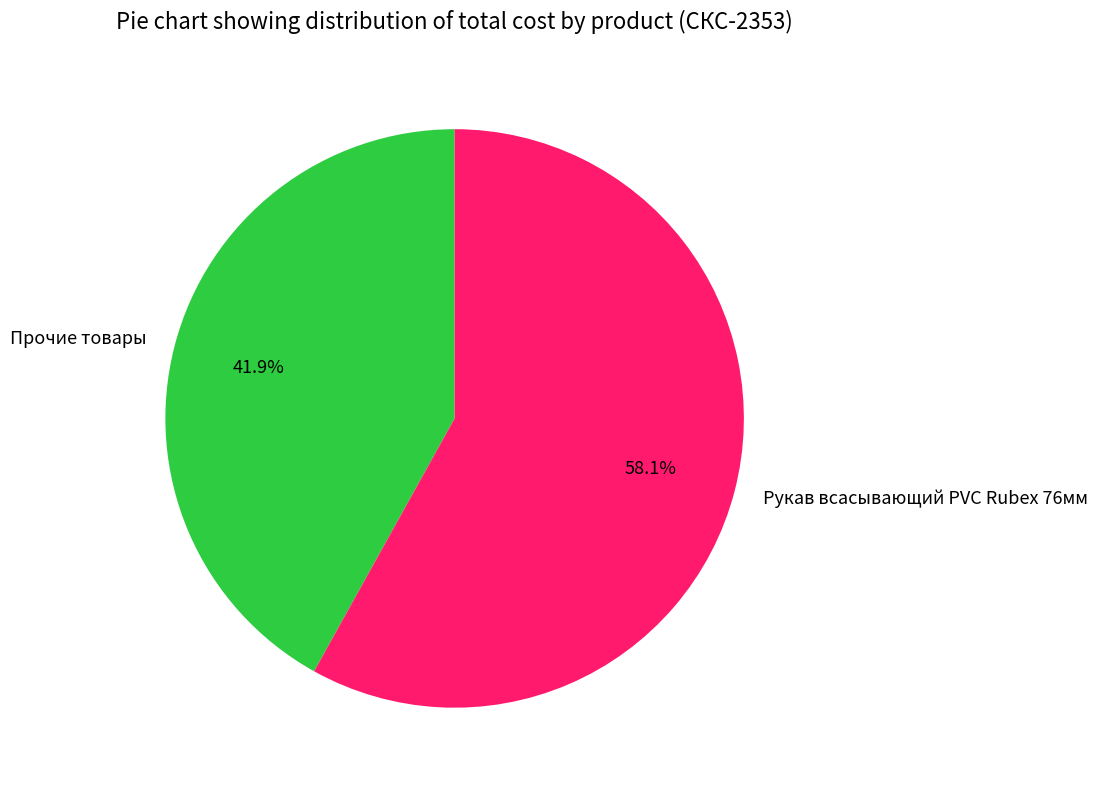

Which has a higher value, Прочие товары or Рукав всасывающий PVC Rubex 76мм?

Рукав всасывающий PVC Rubex 76мм